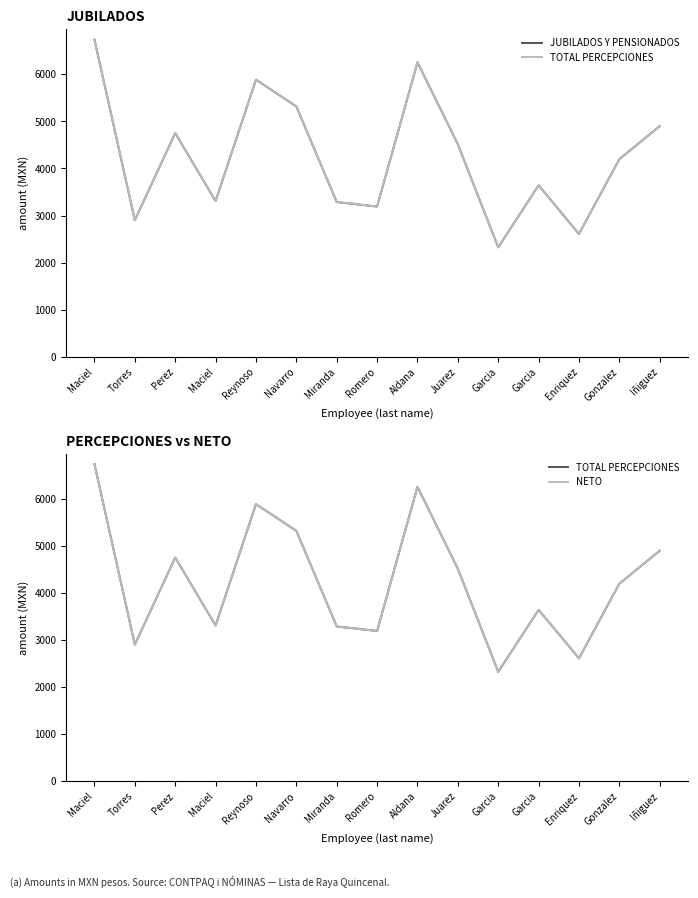

What is the average value of the TOTAL PERCEPCIONES series?

4255.9